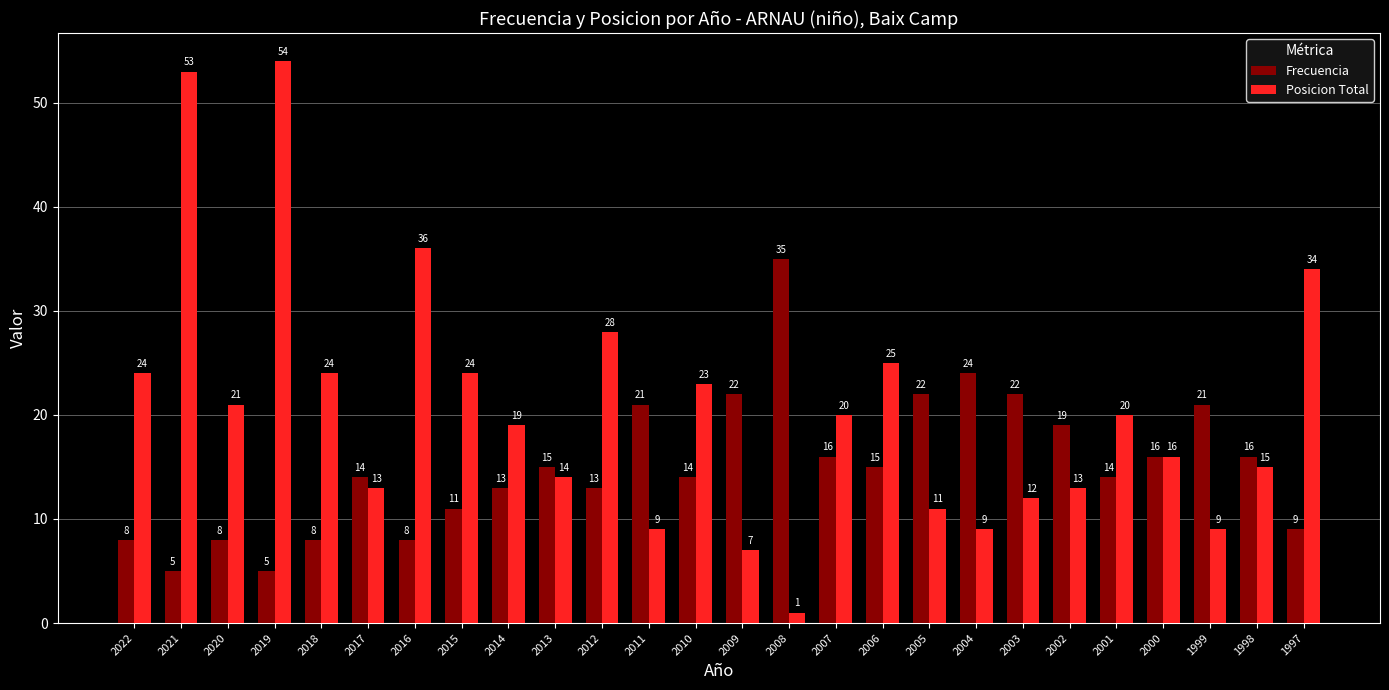

What value does the Posicion Total series have at 2002, to the nearest 10?

10